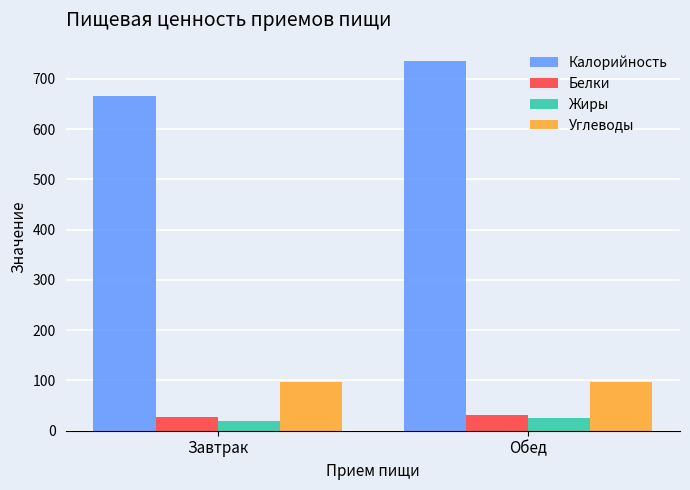

What is the label of the 2nd bar from the left?

Обед